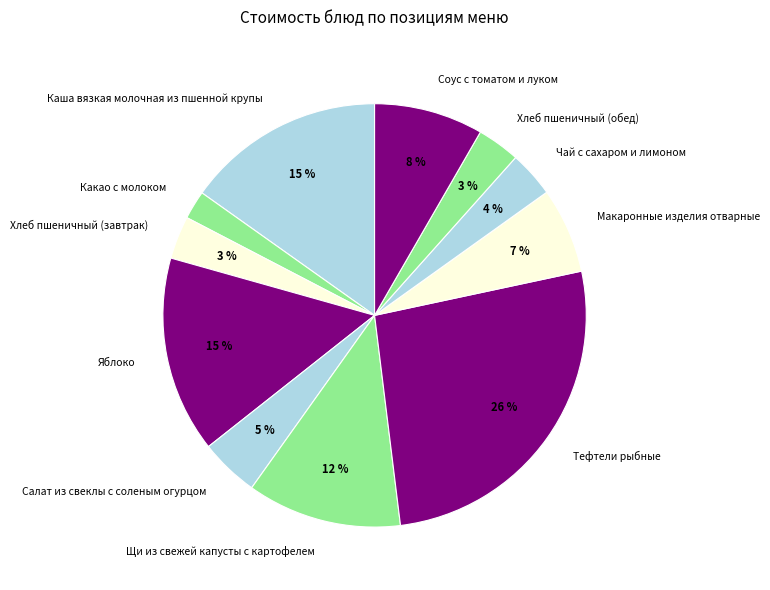

Between Макаронные изделия отварные and Щи из свежей капусты с картофелем, which is larger?

Щи из свежей капусты с картофелем